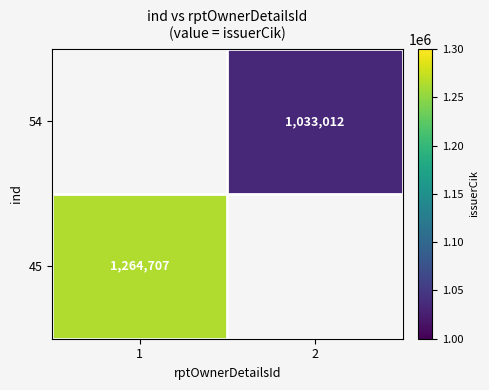

How many series are shown in this chart?

2